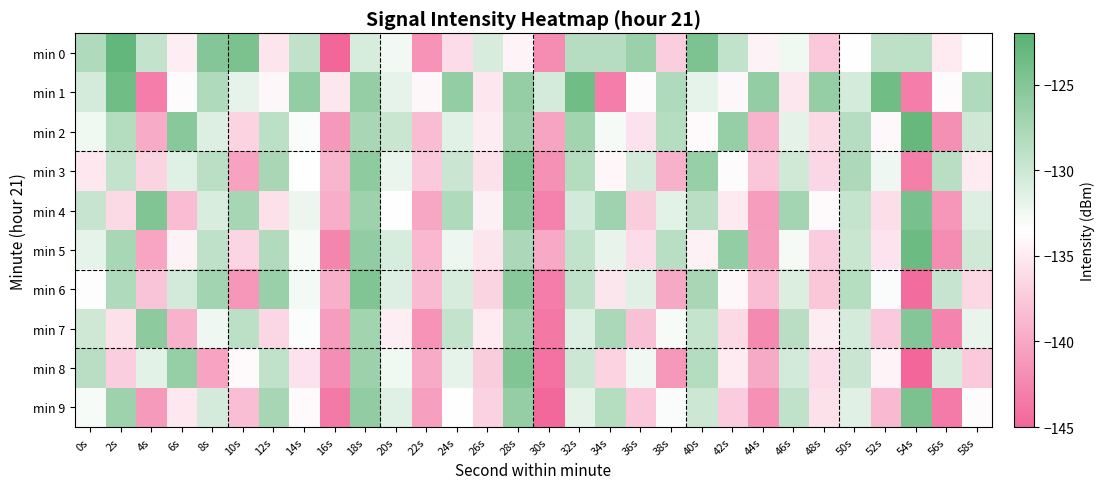

What is the smallest value displayed?

-145.4